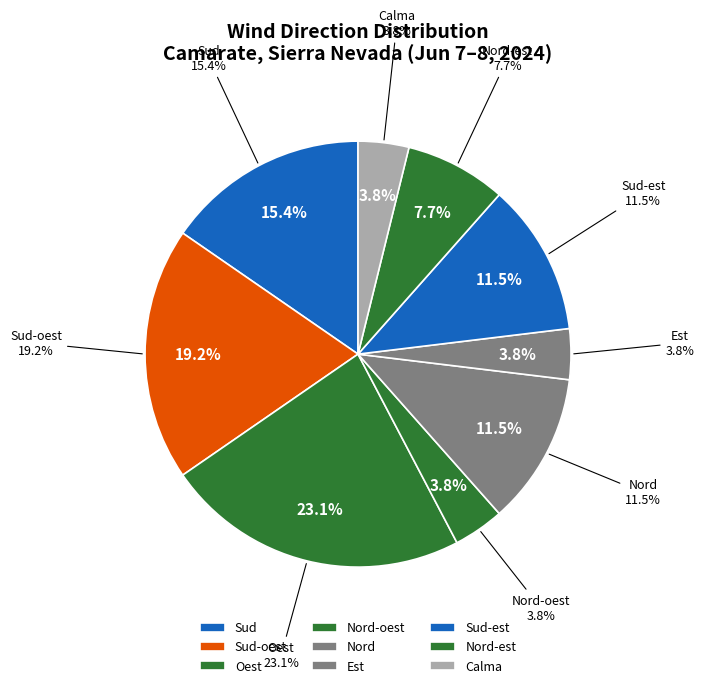

Is there any slice that represents more than half of the pie?

No